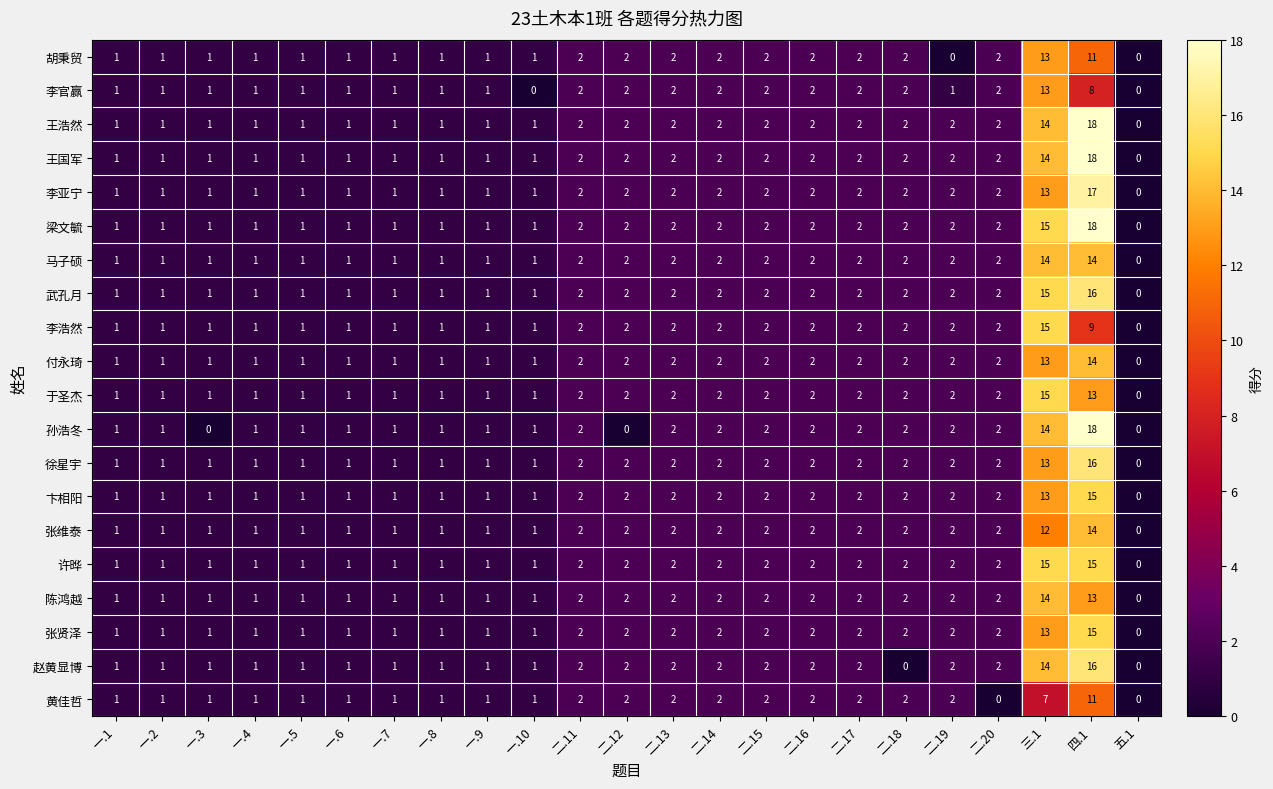

At which label does 梁文毓 reach its peak?

四.1